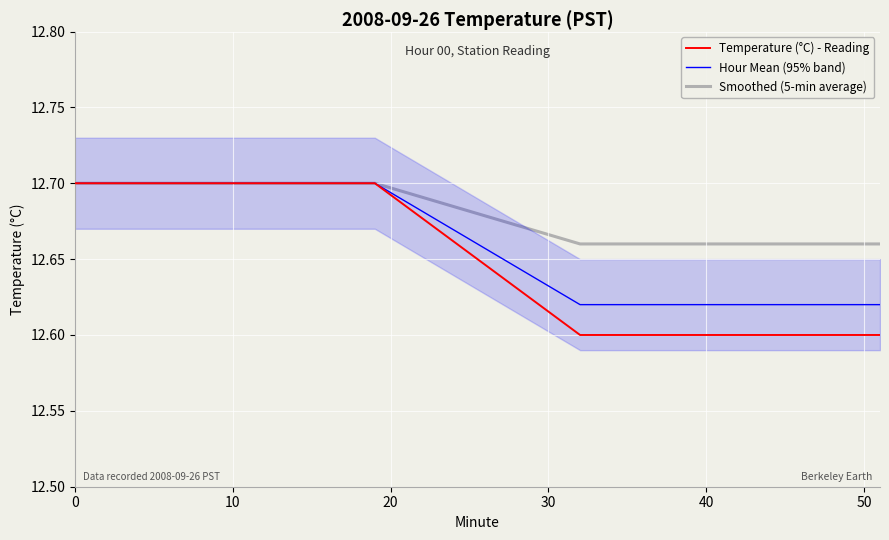

What is the value of the Temperature (°C) - Reading point at the 22nd from the left?

12.6